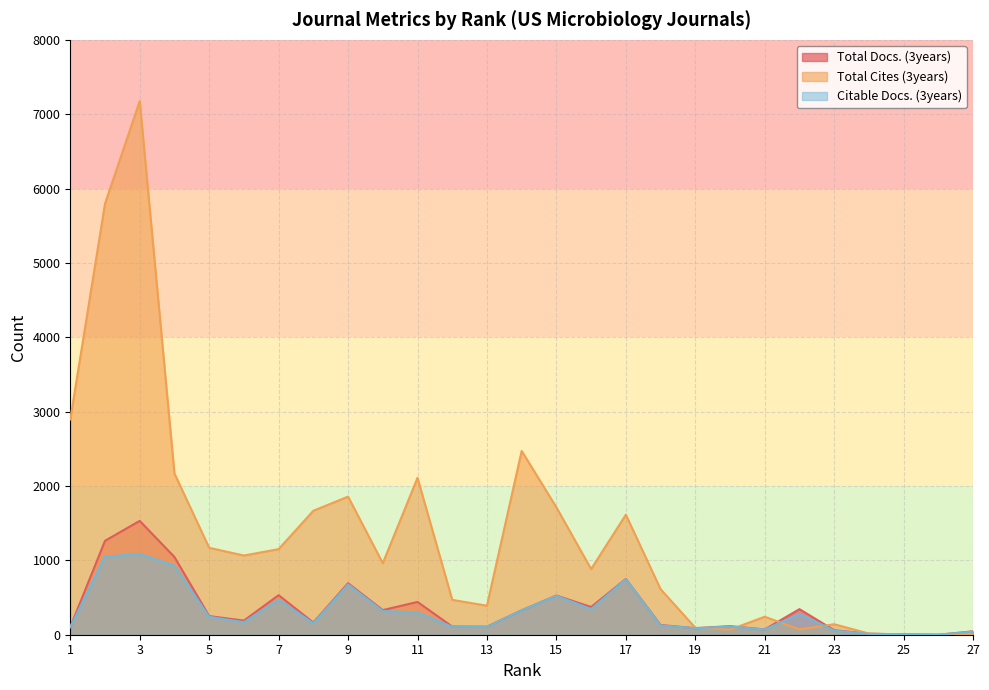

What are all the series names shown in the legend?

Total Docs. (3years), Total Cites (3years), Citable Docs. (3years)